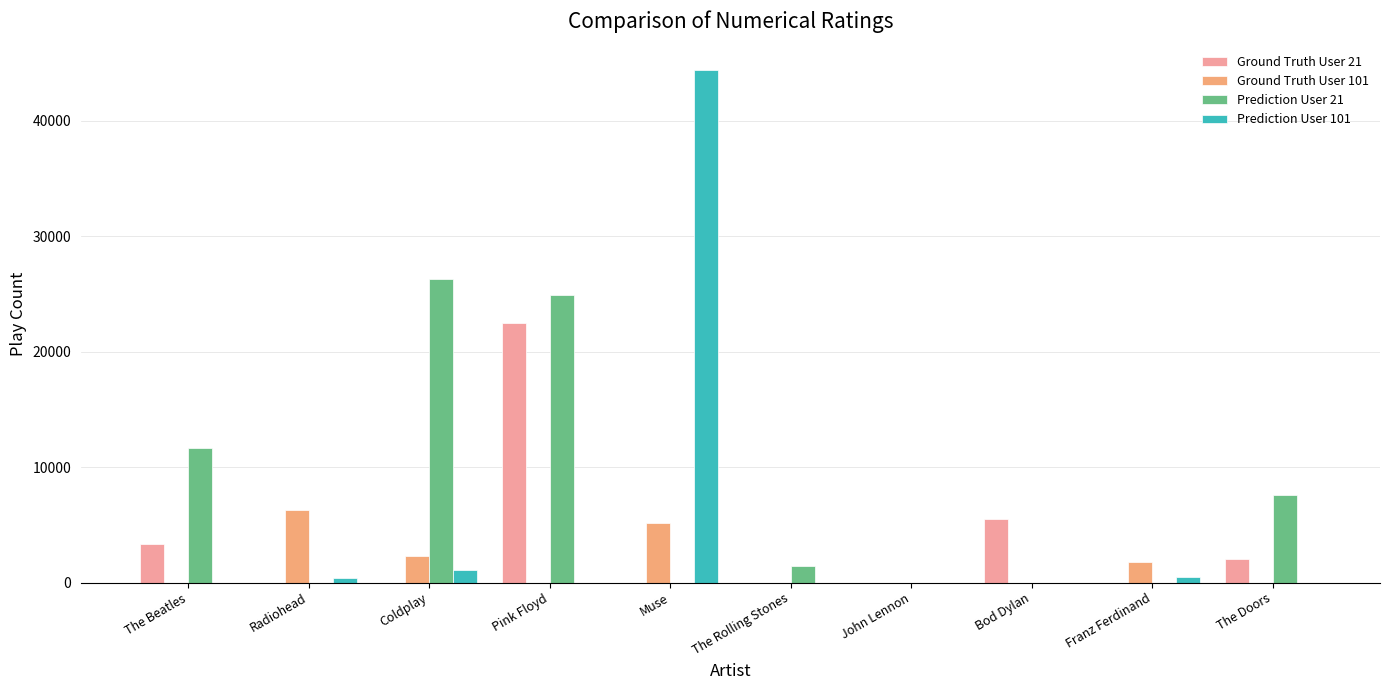

What is the maximum value for Prediction User 101?

44402.6